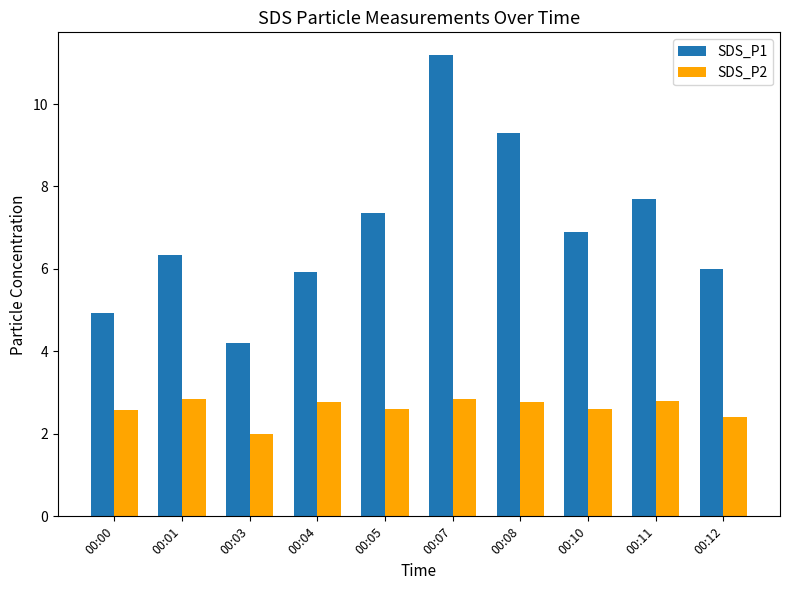

Rank the series at 00:01 from highest to lowest value.

SDS_P1, SDS_P2